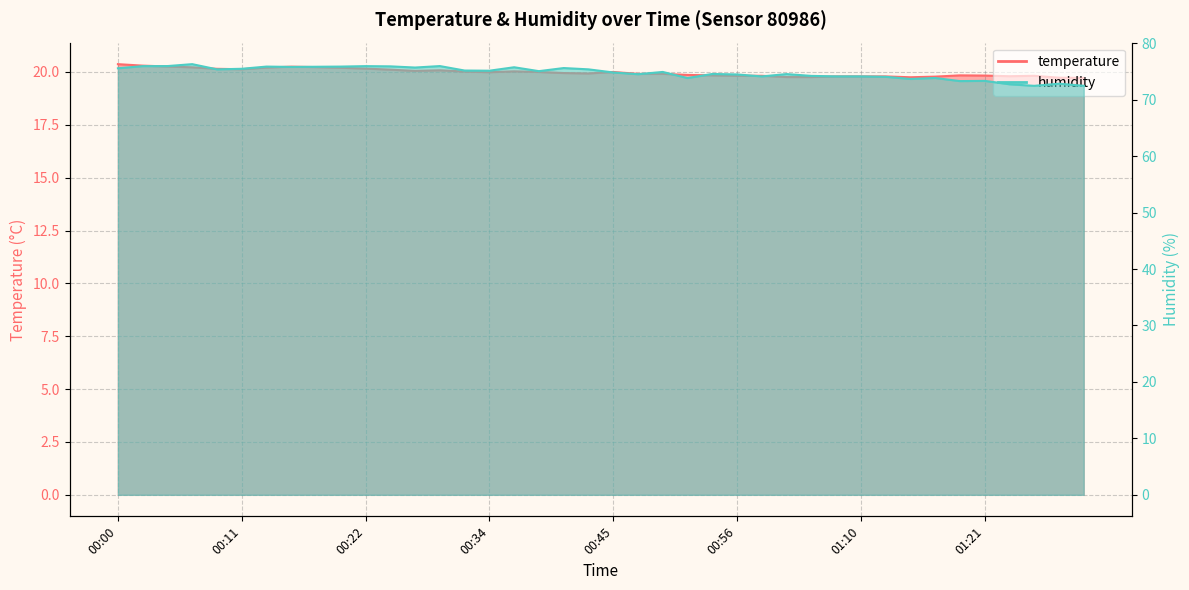

How many lines are shown in the chart?

2